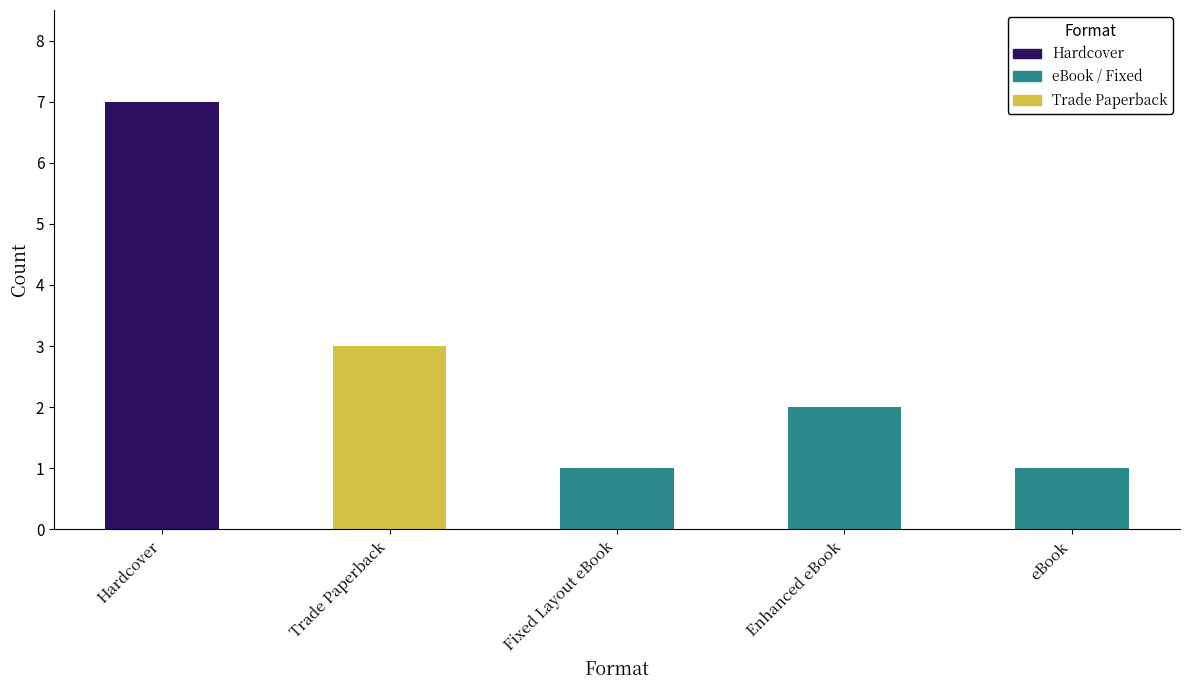

Is it true that the value at Enhanced eBook is 2?

True